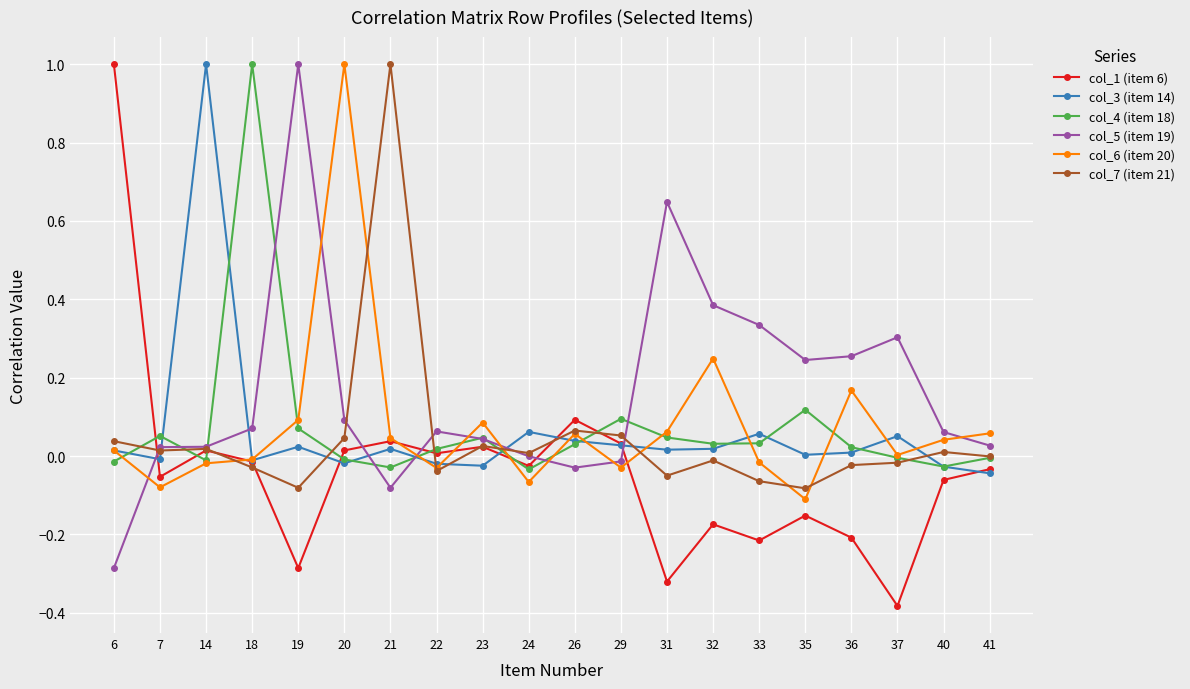

At which category does the chart reach its minimum across all series?

37